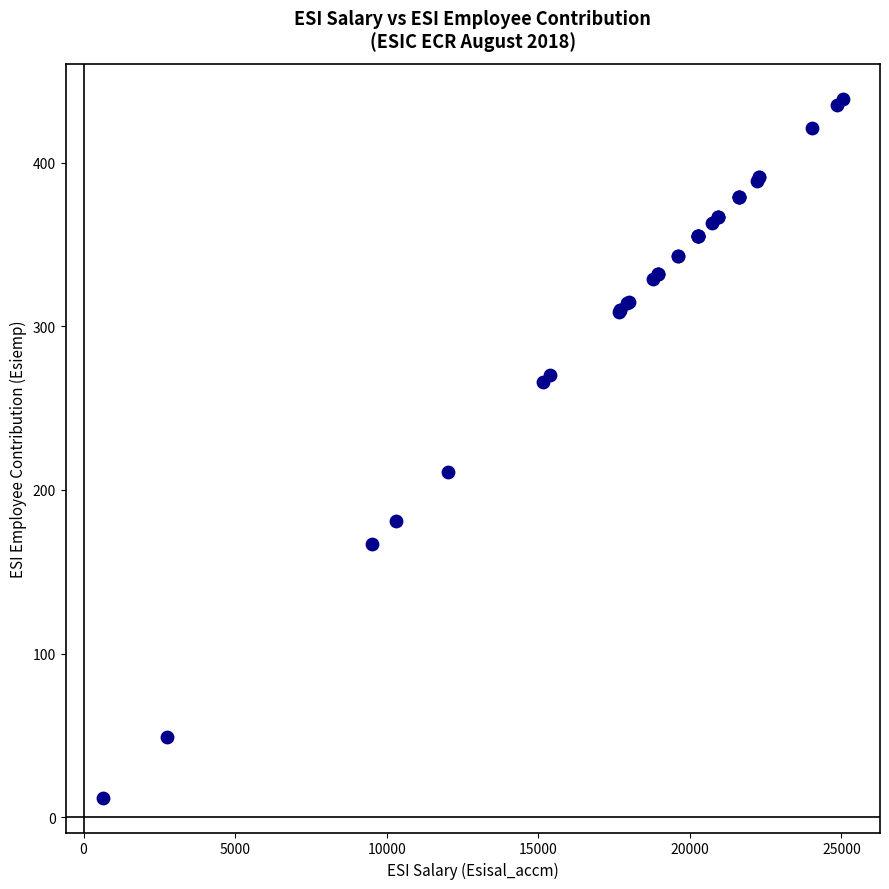

What Y value in the scatter plot is closest to 225?

211